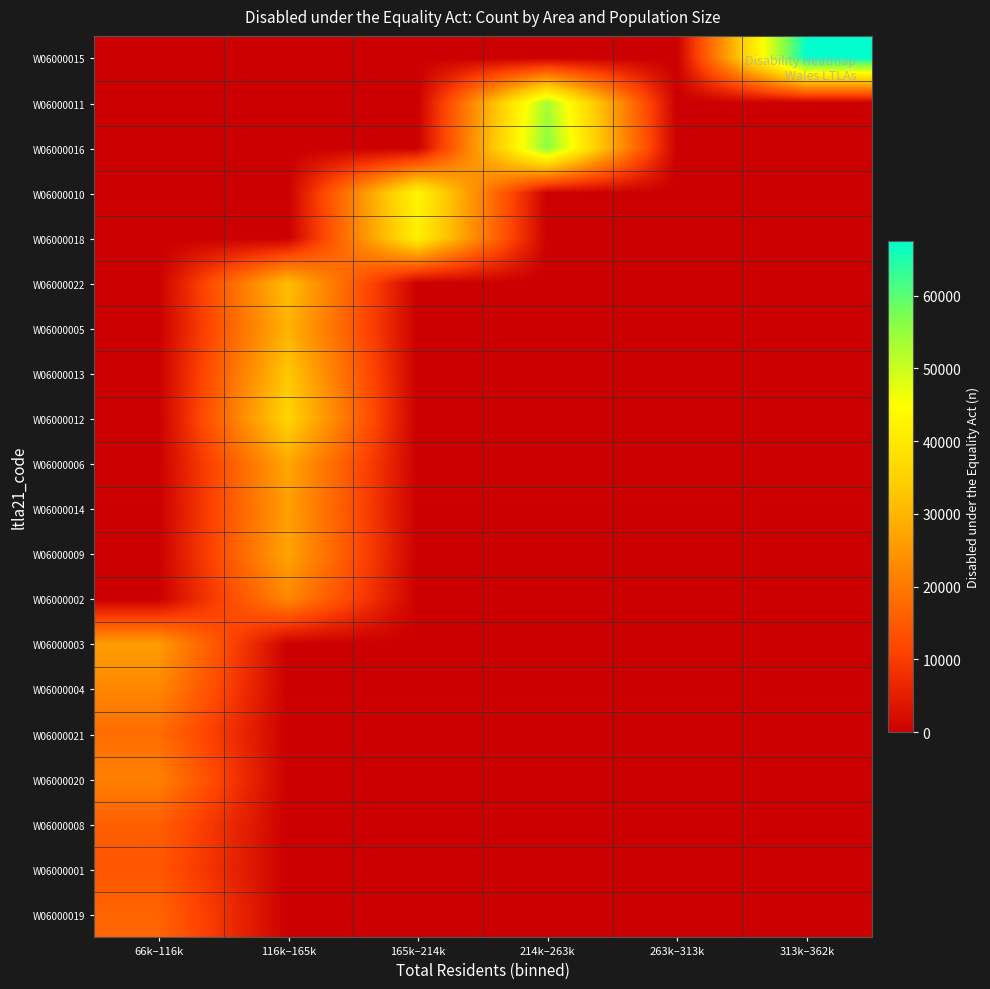

Reading left to right, what are all the values shown in this chart?

W06000019: 66k–116k=16656	116k–165k=0	165k–214k=0	214k–263k=0	263k–313k=0	313k–362k=0
W06000001: 66k–116k=14245	116k–165k=0	165k–214k=0	214k–263k=0	263k–313k=0	313k–362k=0
W06000008: 66k–116k=15637	116k–165k=0	165k–214k=0	214k–263k=0	263k–313k=0	313k–362k=0
W06000020: 66k–116k=21501	116k–165k=0	165k–214k=0	214k–263k=0	263k–313k=0	313k–362k=0
W06000021: 66k–116k=17979	116k–165k=0	165k–214k=0	214k–263k=0	263k–313k=0	313k–362k=0
W06000004: 66k–116k=22368	116k–165k=0	165k–214k=0	214k–263k=0	263k–313k=0	313k–362k=0
W06000003: 66k–116k=25944	116k–165k=0	165k–214k=0	214k–263k=0	263k–313k=0	313k–362k=0
W06000002: 66k–116k=0	116k–165k=22511	165k–214k=0	214k–263k=0	263k–313k=0	313k–362k=0
W06000009: 66k–116k=0	116k–165k=27173	165k–214k=0	214k–263k=0	263k–313k=0	313k–362k=0
W06000014: 66k–116k=0	116k–165k=26289	165k–214k=0	214k–263k=0	263k–313k=0	313k–362k=0
W06000006: 66k–116k=0	116k–165k=27625	165k–214k=0	214k–263k=0	263k–313k=0	313k–362k=0
W06000012: 66k–116k=0	116k–165k=35676	165k–214k=0	214k–263k=0	263k–313k=0	313k–362k=0
W06000013: 66k–116k=0	116k–165k=32932	165k–214k=0	214k–263k=0	263k–313k=0	313k–362k=0
W06000005: 66k–116k=0	116k–165k=29542	165k–214k=0	214k–263k=0	263k–313k=0	313k–362k=0
W06000022: 66k–116k=0	116k–165k=31467	165k–214k=0	214k–263k=0	263k–313k=0	313k–362k=0
W06000018: 66k–116k=0	116k–165k=0	165k–214k=41562	214k–263k=0	263k–313k=0	313k–362k=0
W06000010: 66k–116k=0	116k–165k=0	165k–214k=43152	214k–263k=0	263k–313k=0	313k–362k=0
W06000016: 66k–116k=0	116k–165k=0	165k–214k=0	214k–263k=56001	263k–313k=0	313k–362k=0
W06000011: 66k–116k=0	116k–165k=0	165k–214k=0	214k–263k=53484	263k–313k=0	313k–362k=0
W06000015: 66k–116k=0	116k–165k=0	165k–214k=0	214k–263k=0	263k–313k=0	313k–362k=67506